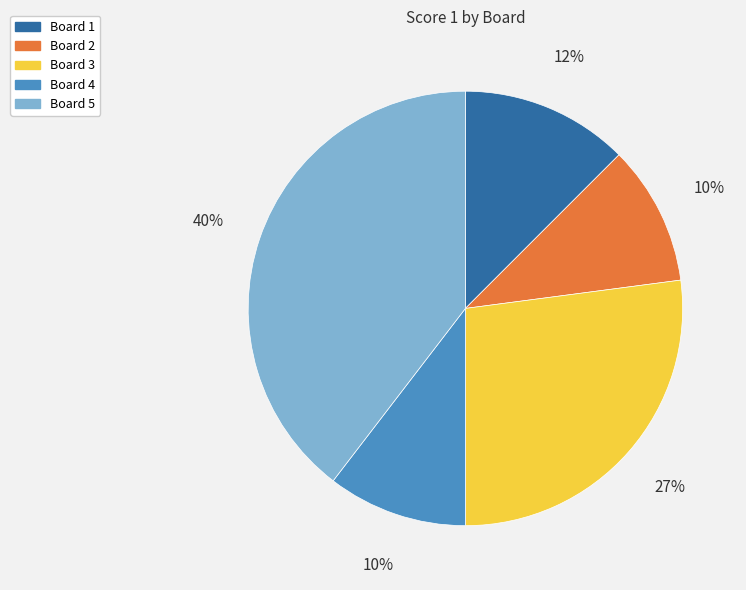

Which slice is the largest?

Board 5